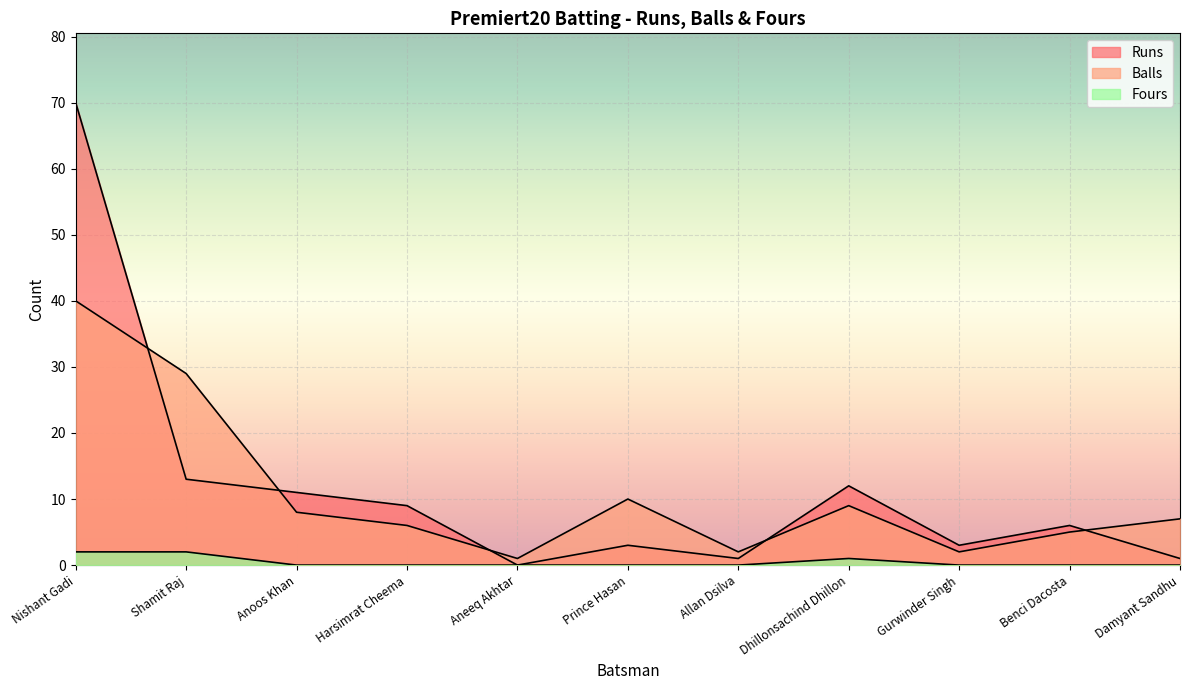

How many values in the Balls series exceed 7?

5